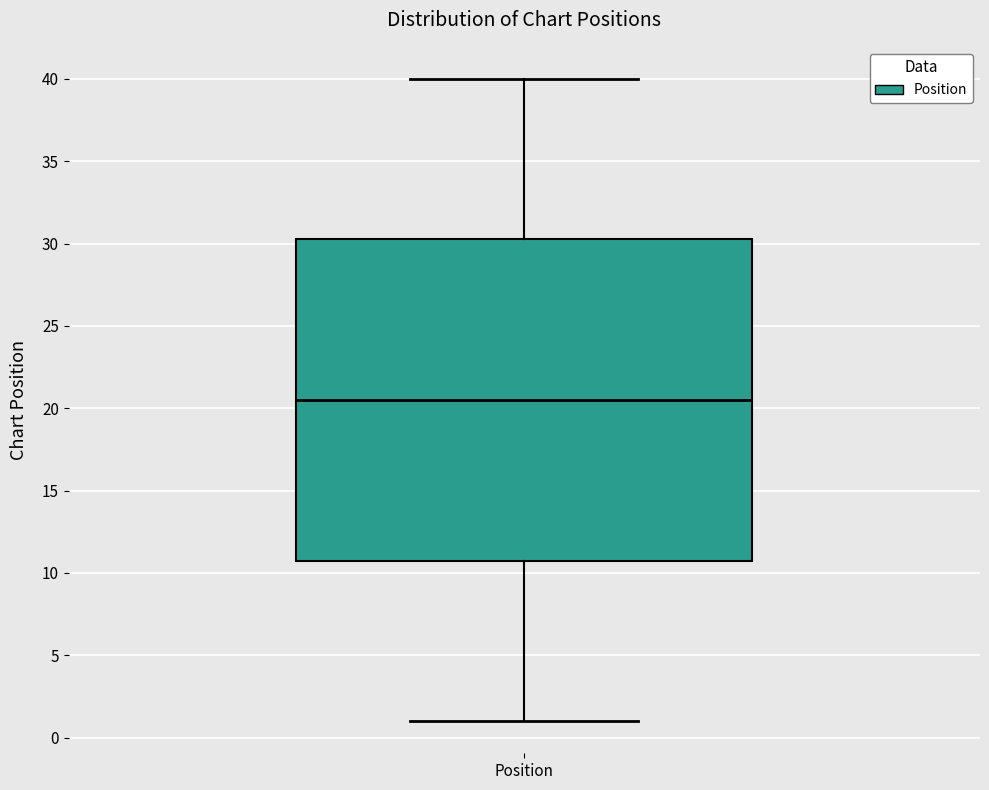

Transcribe this box plot: give where the median line is, the range the box spans, and where the two whiskers end, as read against the y-axis. The values are not printed on the chart, so give them approximately, as read against the axis.

median 20.5, box 11.0 to 30.5, whiskers 1.0 to 40.0